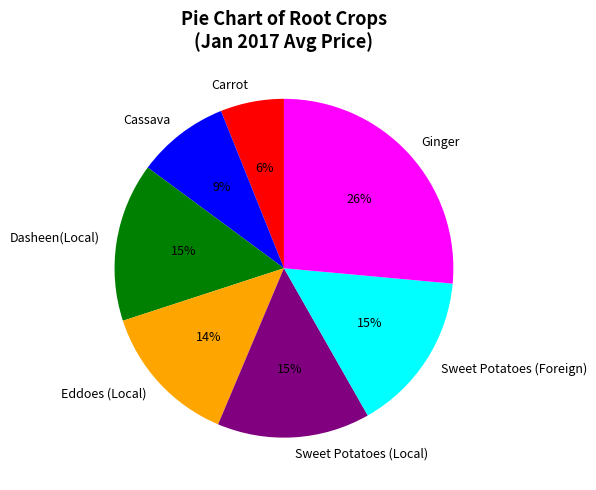

Does Ginger represent more than half of the total?

No